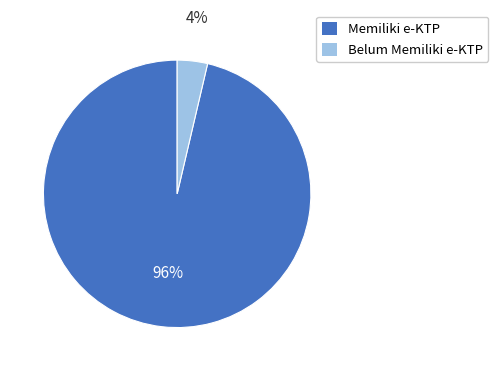

Is there a majority slice in this chart?

Yes